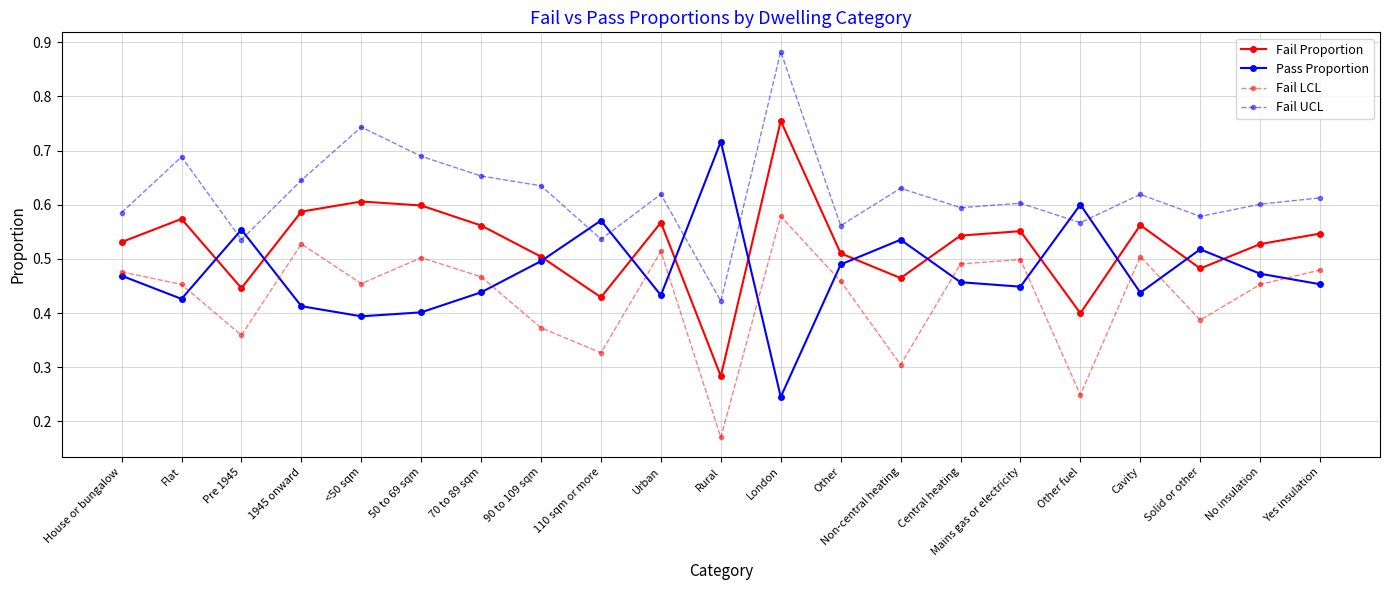

At Other fuel, list the series in order from smallest to largest.

Fail LCL, Fail Proportion, Fail UCL, Pass Proportion